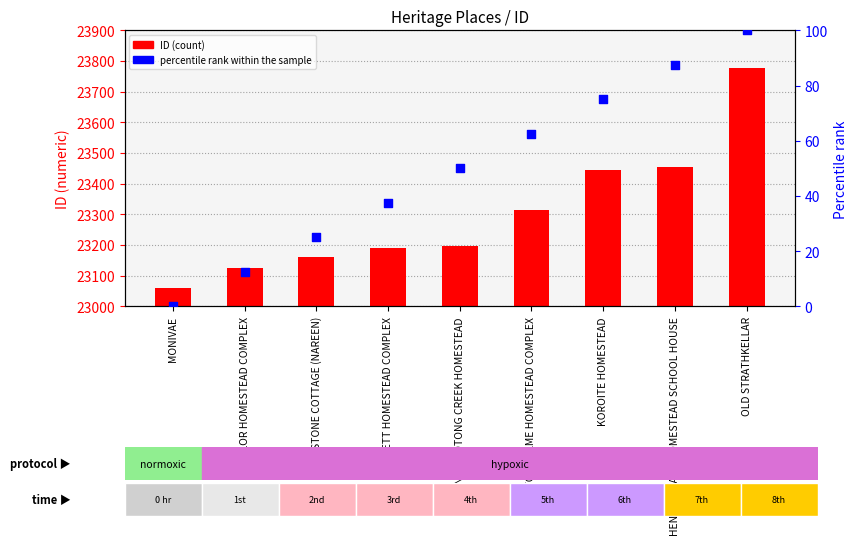

At which category is the sum across all series the highest?

OLD STRATHKELLAR